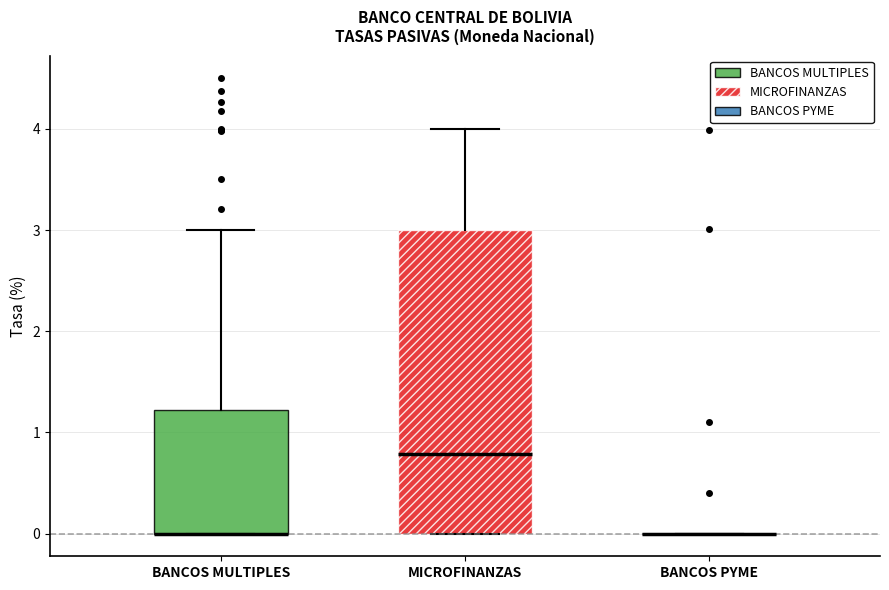

Reading left to right, transcribe this box plot: for each box, give where its median line is, the range the box spans, and where its two whiskers end, as read against the y-axis. The values are not printed on the chart, so give them approximately, as read against the axis.

BANCOS MULTIPLES: median 0.0 (drawn on the box's lower edge), box 0.0 to 1.2, whiskers 0.0 to 3.0
MICROFINANZAS: median 0.8, box 0.0 to 3.0, whiskers 0.0 to 4.0
BANCOS PYME: box collapsed to a line at 0.0, whiskers 0.0 to 0.0